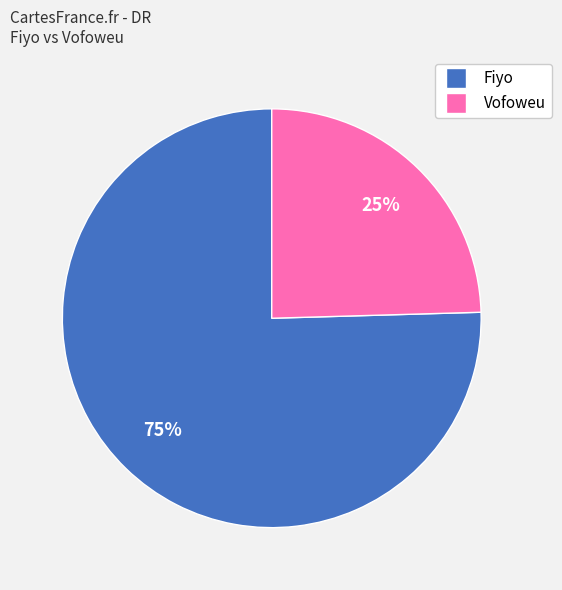

Does Vofoweu represent more than half of the total?

No